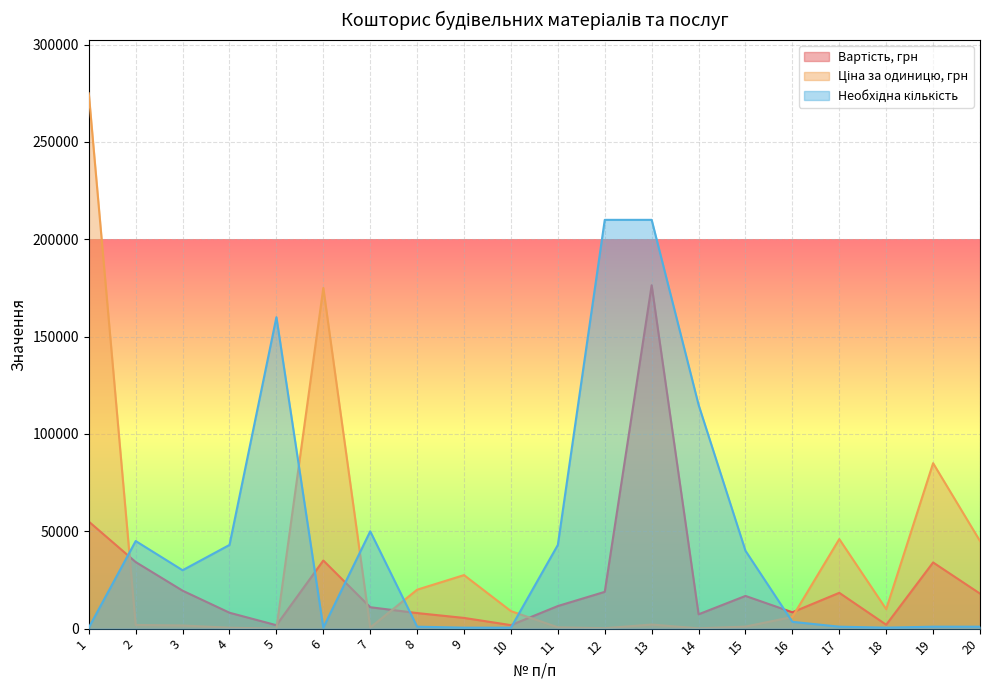

Which series has the largest total across all categories?

Необхідна кількість